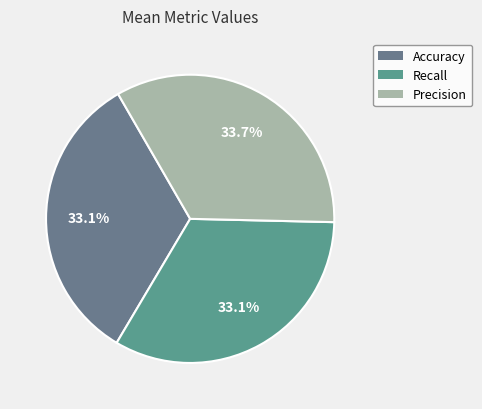

The Recall slice represents 39% of the pie. True or false?

False